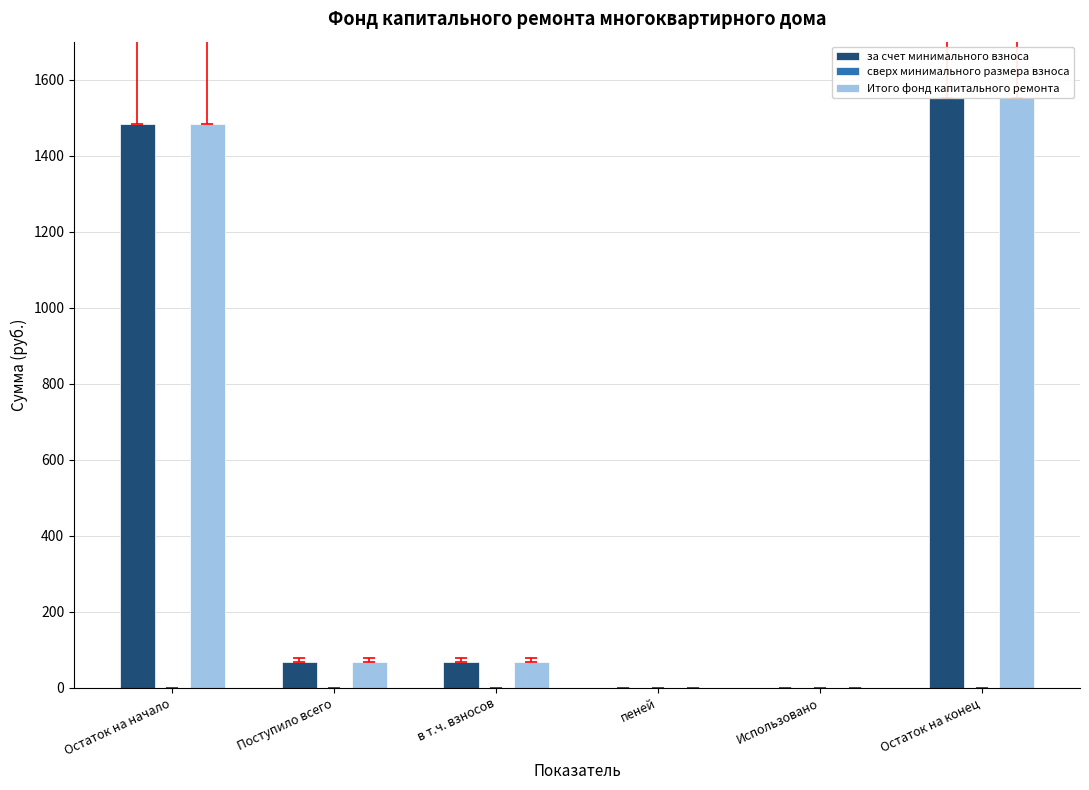

How many positive values does the Итого фонд капитального ремонта series have?

4